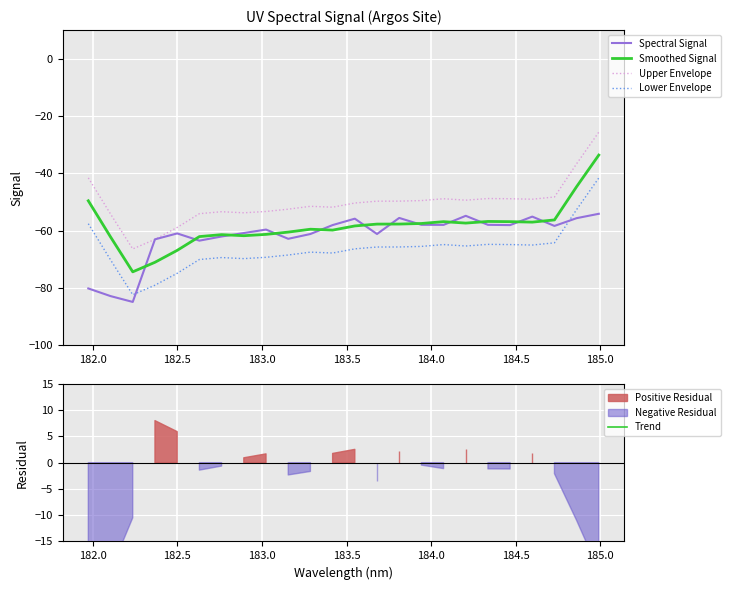

True or false: Upper Envelope and Lower Envelope cross at least once.

False